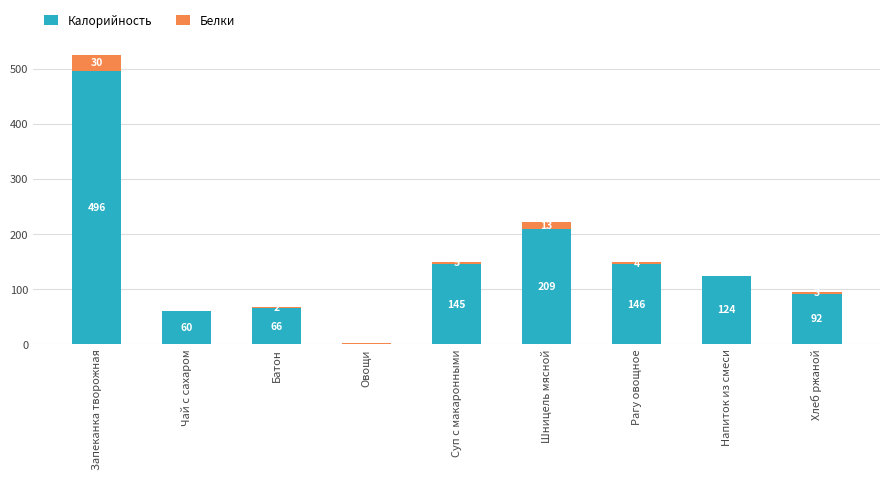

At which label is Калорийность closest to 248?

Шницель мясной